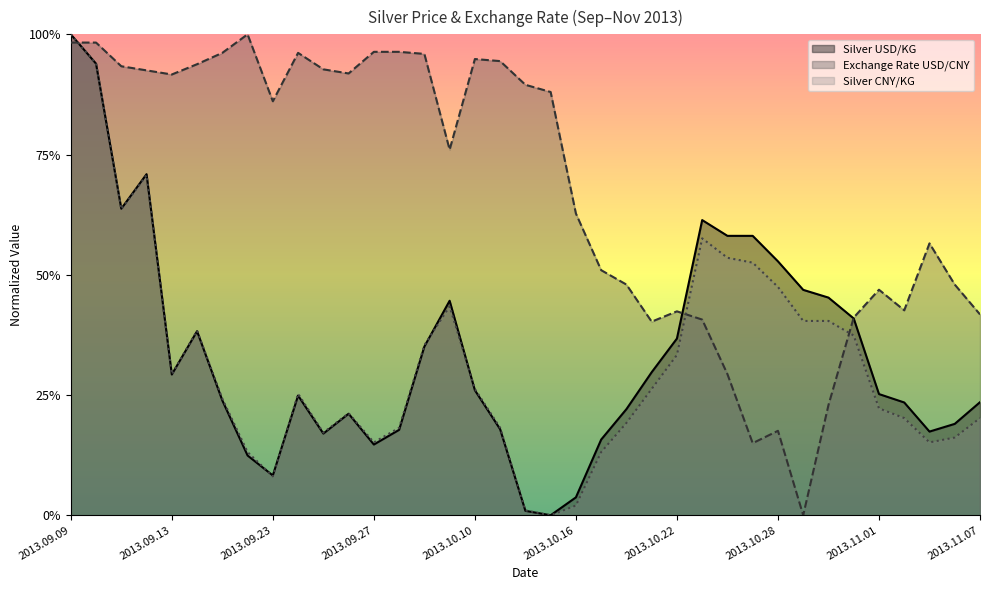

After their last crossing, which series has the higher values: Silver CNY/KG or Silver USD/KG?

Silver CNY/KG